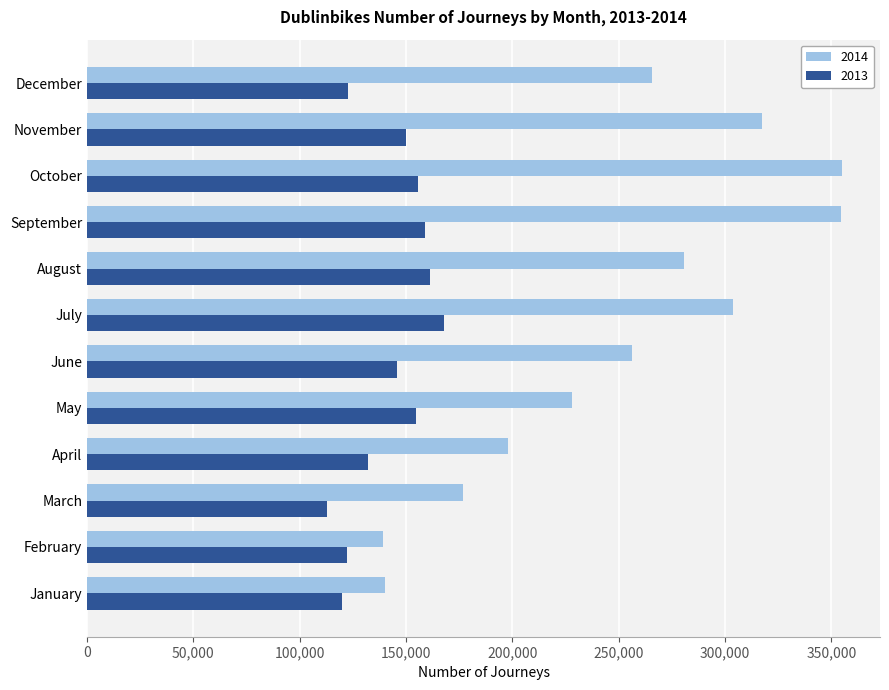

Rank the series at April from highest to lowest value.

2014, 2013